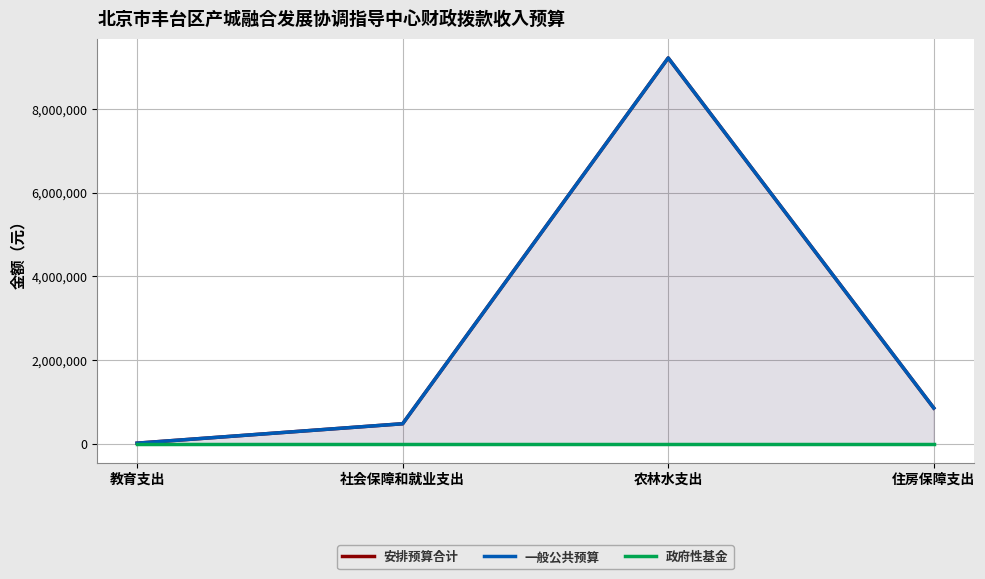

Reading right to left, extract all data points from this chart.

安排预算合计: 848719	9228432	473136	8100
一般公共预算: 848719	9228432	473136	8100
政府性基金: 0	0	0	0